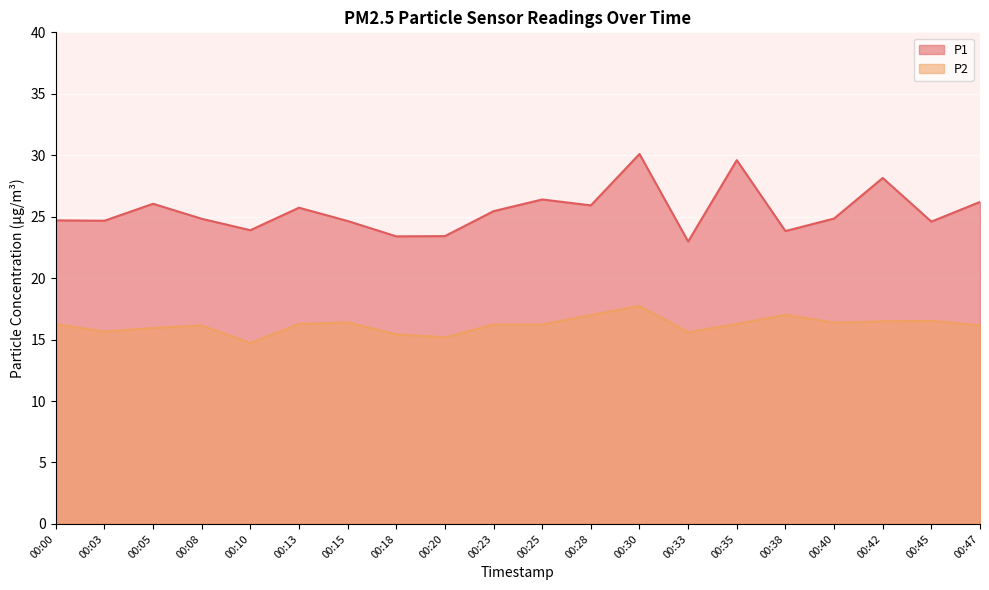

At how many categories does at least one series exceed 16?

20